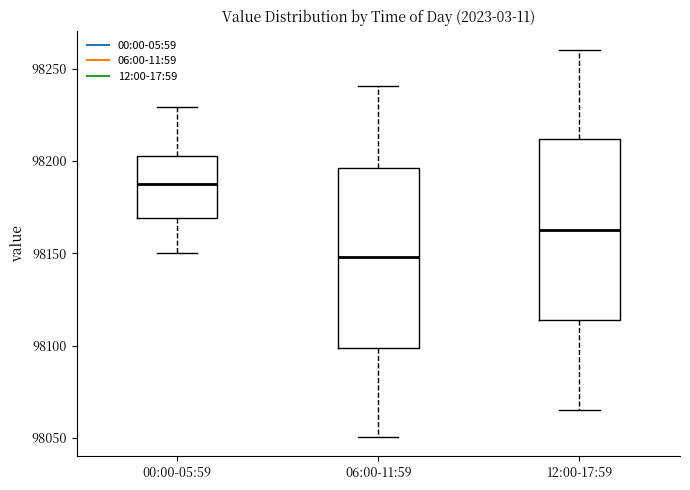

Reading left to right, read every box against the y-axis: the position of its median line, the range the box covers, and the ends of its whiskers. The values are not printed on the chart, so give them approximately, as read against the axis.

00:00-05:59: median 98185, box 98170 to 98205, whiskers 98150 to 98230
06:00-11:59: median 98150, box 98100 to 98195, whiskers 98050 to 98240
12:00-17:59: median 98165, box 98115 to 98210, whiskers 98065 to 98260